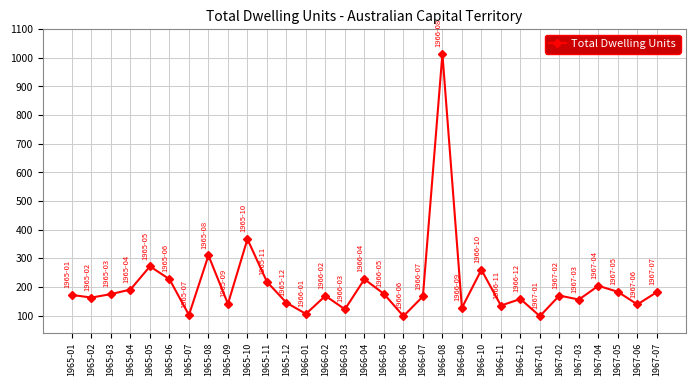

What is the difference between the maximum and second lowest values?

916